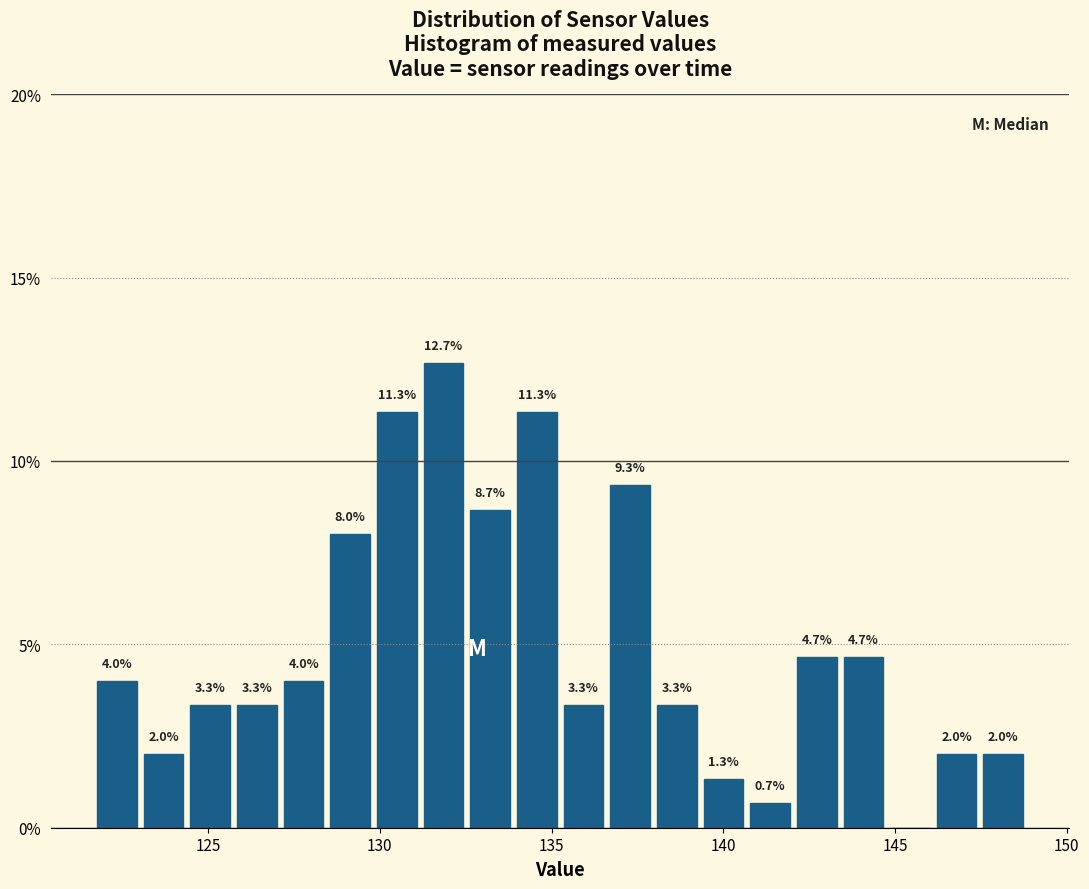

Read against the x-axis, roughly where is the centre of the tallest bar?

132.0